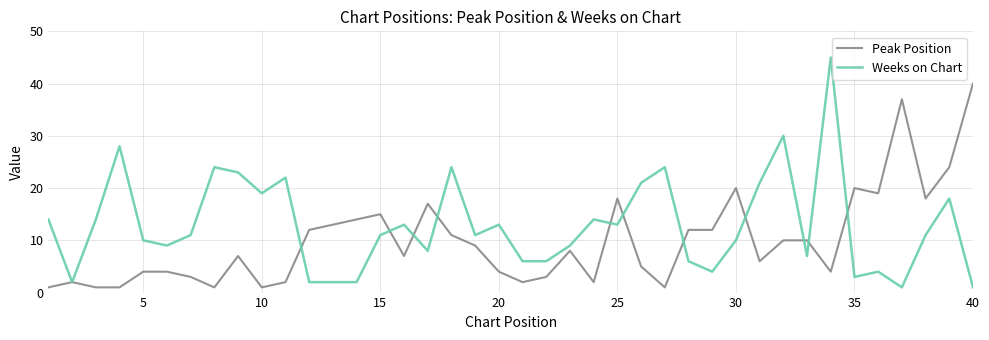

Rank the series by their average value, from highest to lowest.

Weeks on Chart, Peak Position